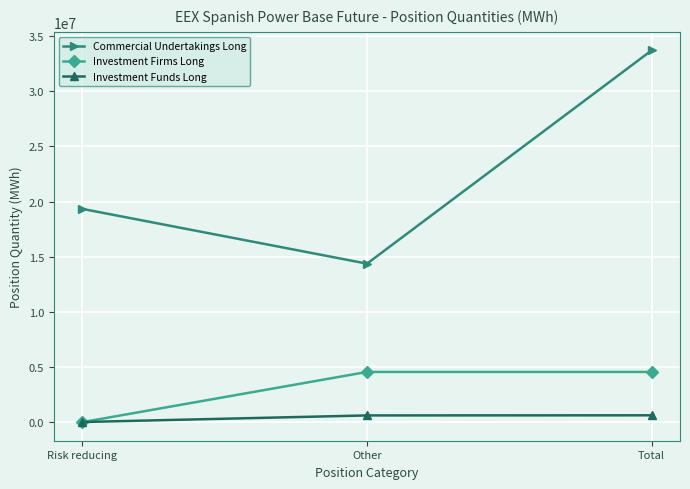

List the series in order of their peak value, lowest first.

Investment Funds Long, Investment Firms Long, Commercial Undertakings Long